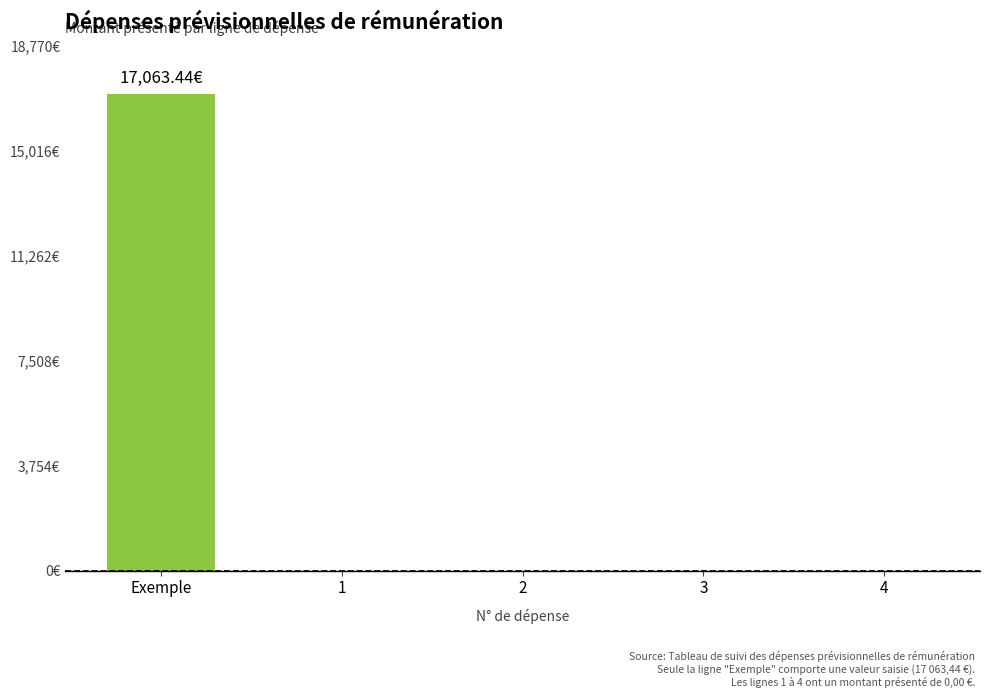

Are the bars horizontal?

No